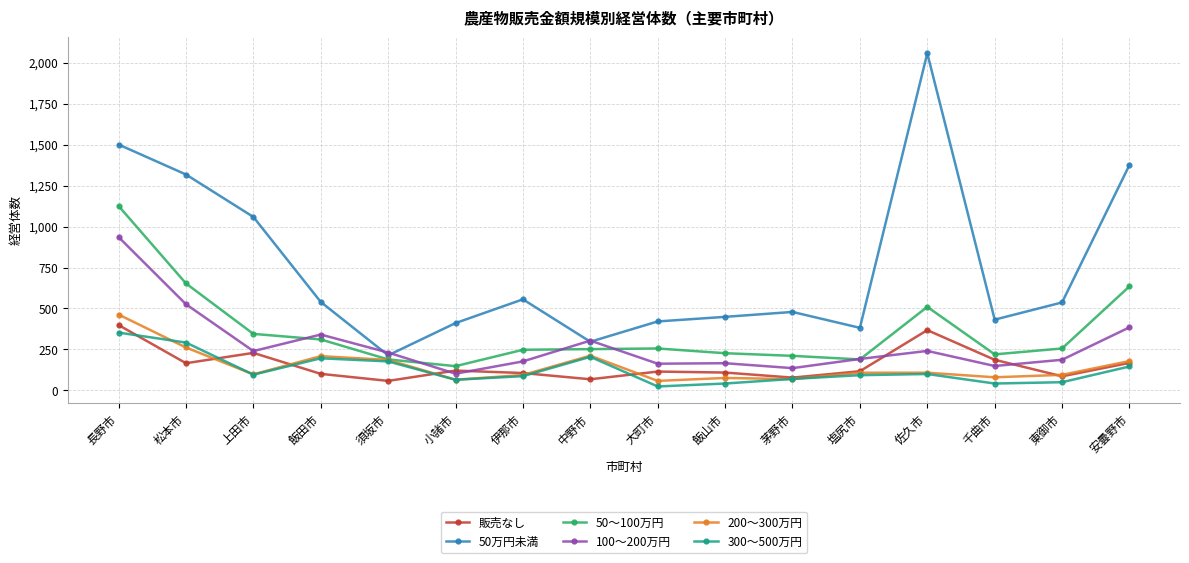

Which series changed the most between 飯田市 and 小諸市?

100～200万円